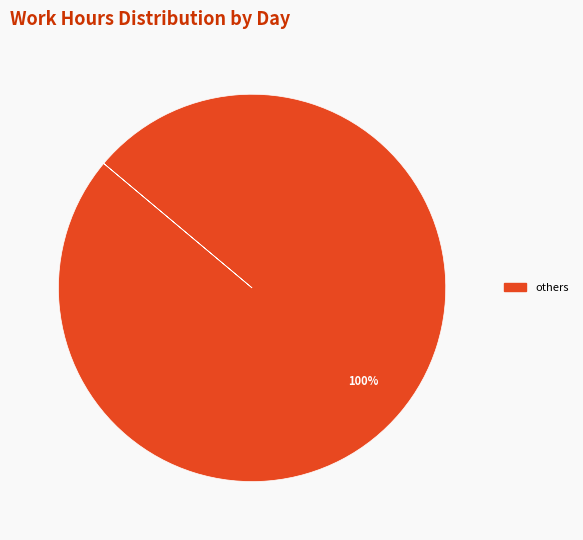

Is there a majority slice in this chart?

Yes